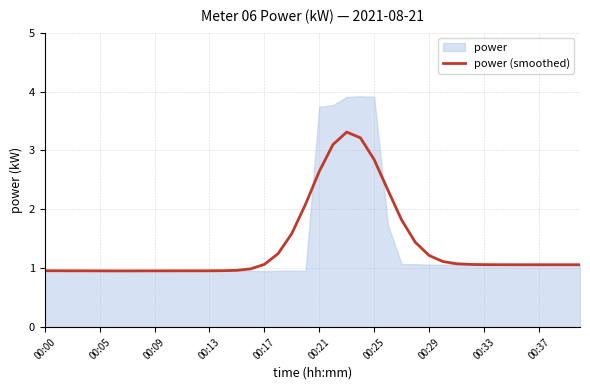

What is the highest value of the power (smoothed) series?

3.3